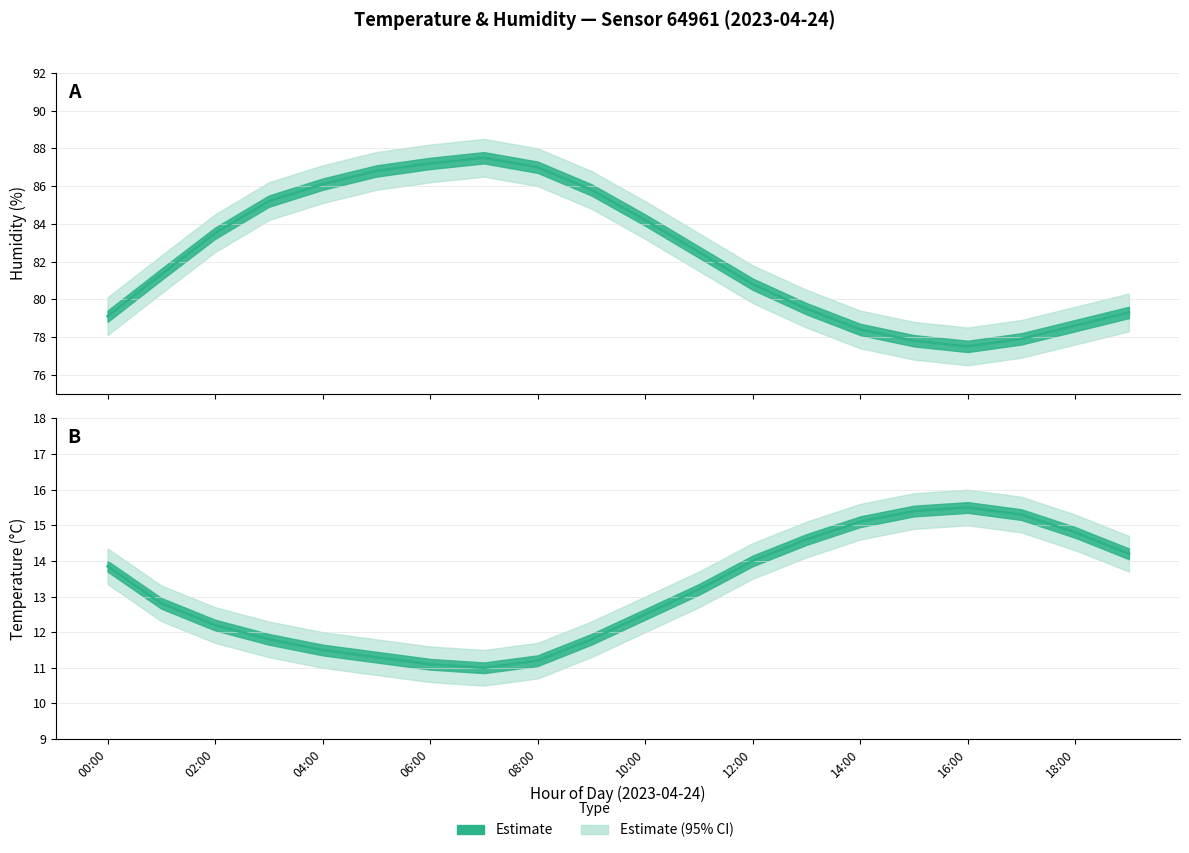

How many data points in temperature_upper are less than 13?

8